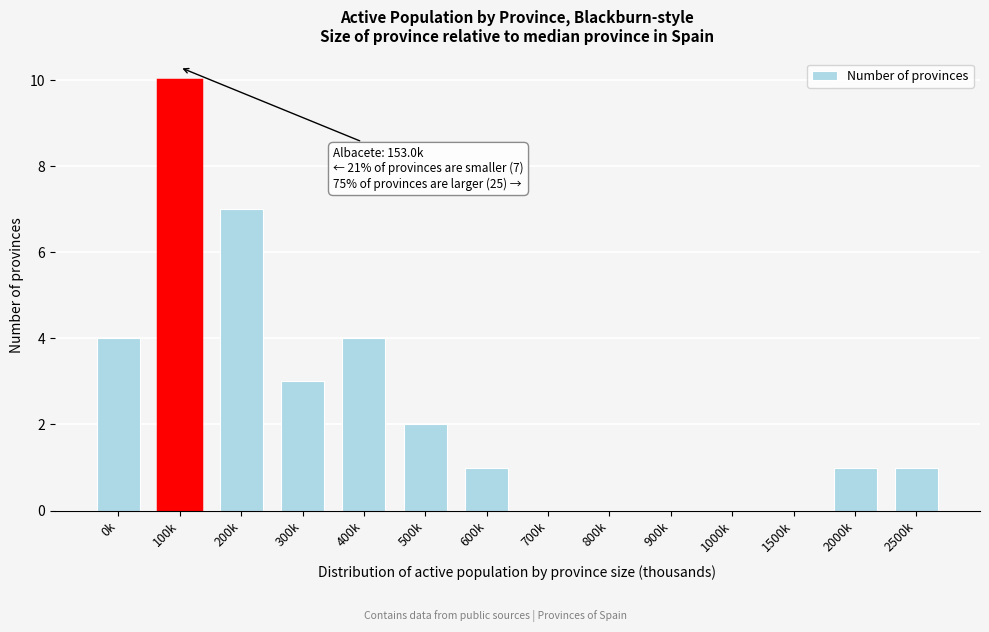

Reading left to right, extract all data points from this chart.

0k=4	100k=10	200k=7	300k=3	400k=4	500k=2	600k=1	700k=0	800k=0	900k=0	1000k=0	1500k=0	2000k=1	2500k=1